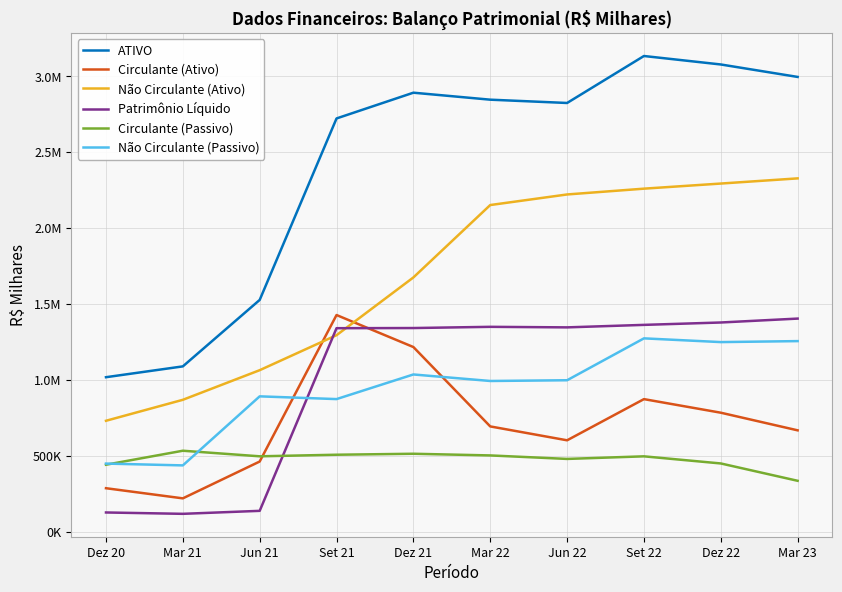

What is the difference between the highest and lowest values at Dez 20?

891053